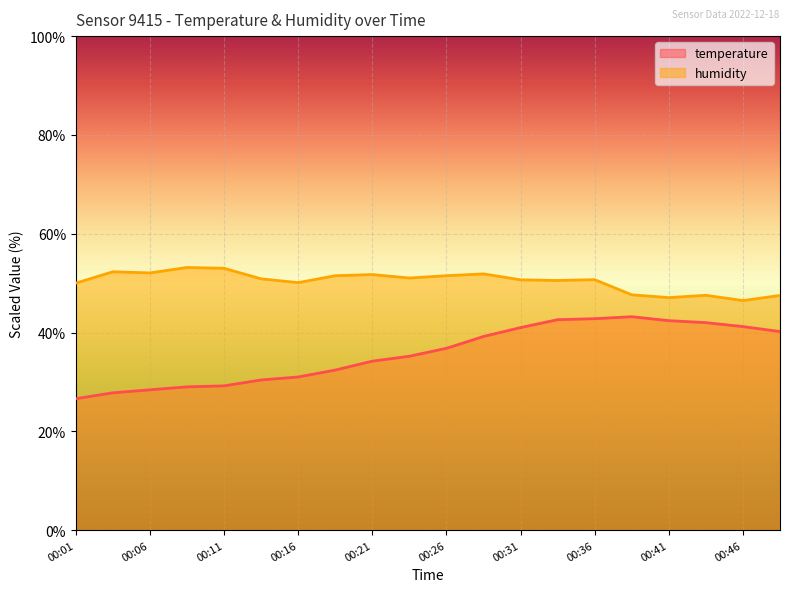

Does the chart display data point markers on the line(s)?

No